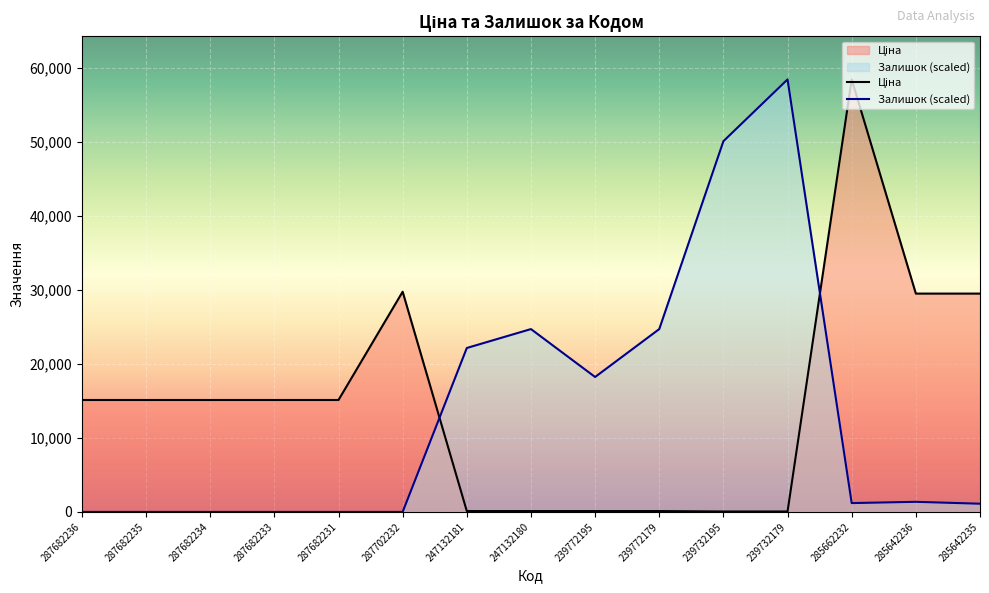

What is the difference between the highest and lowest values at 239772179?

24585.2